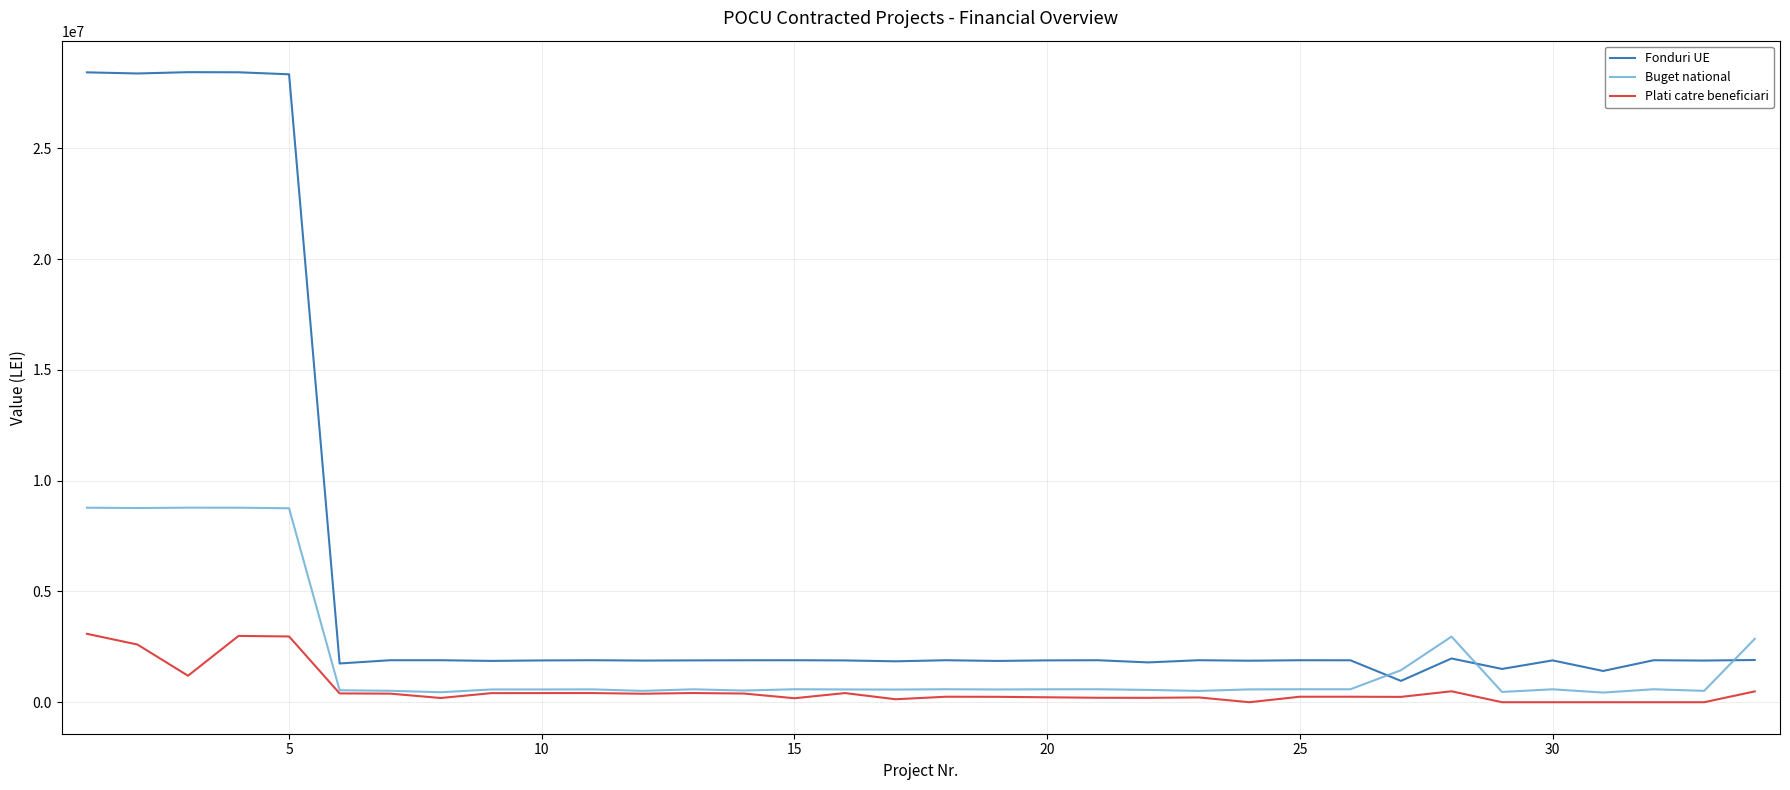

Which series has the largest range (max minus min)?

Fonduri UE